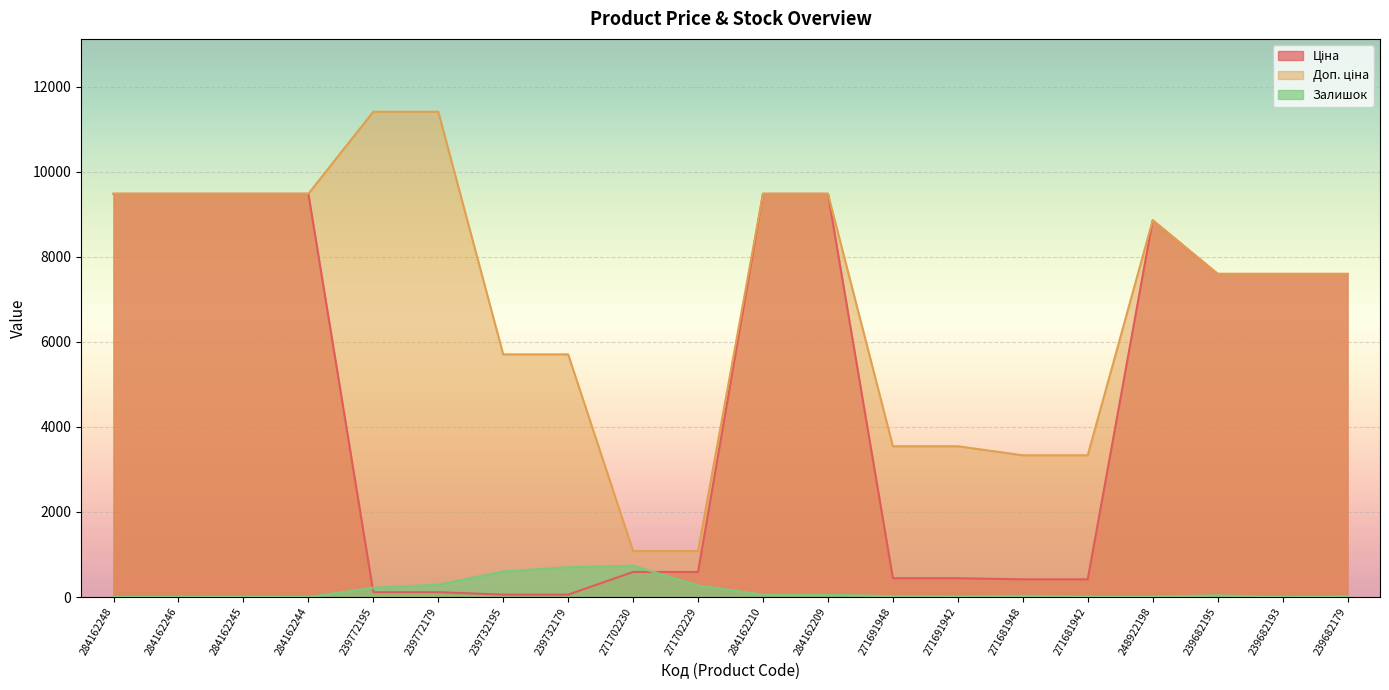

Where is the first local maximum for Залишок?

284162245